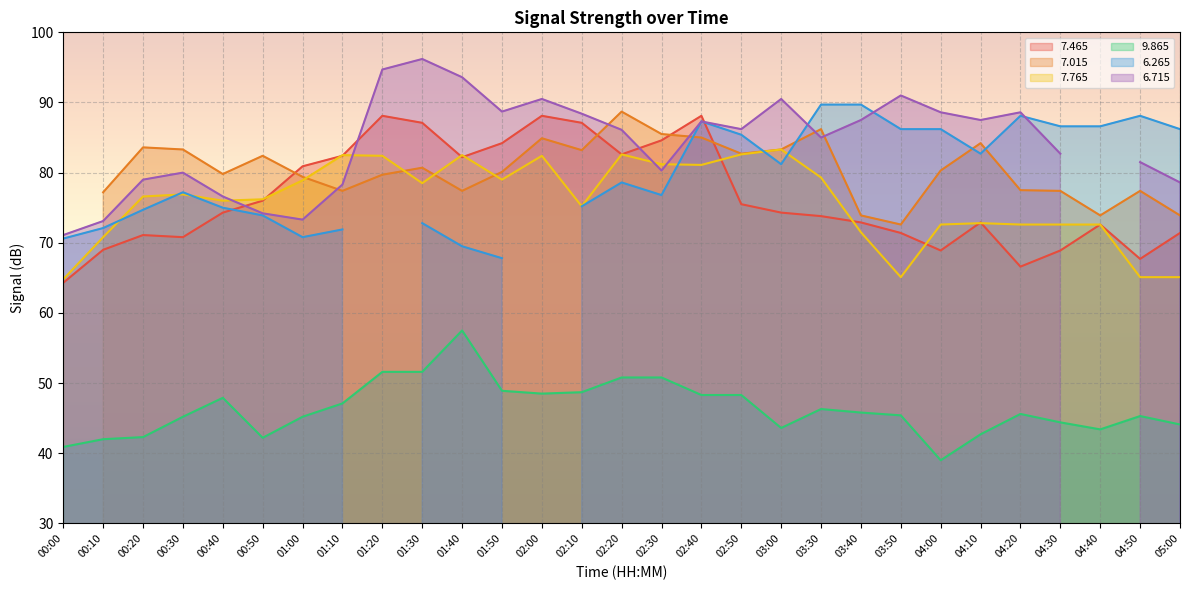

In   7.465, how many points are lower than both neighbors (excluding endpoints)?

6